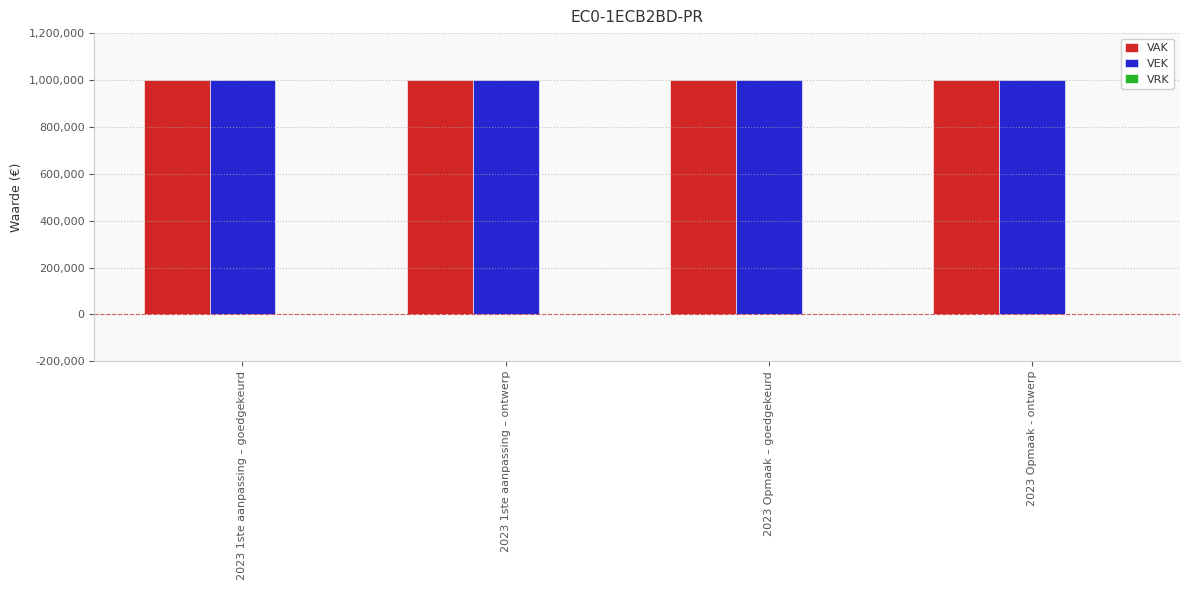

What is the difference between the highest and lowest values at 2023 Opmaak – goedgekeurd?

1000000